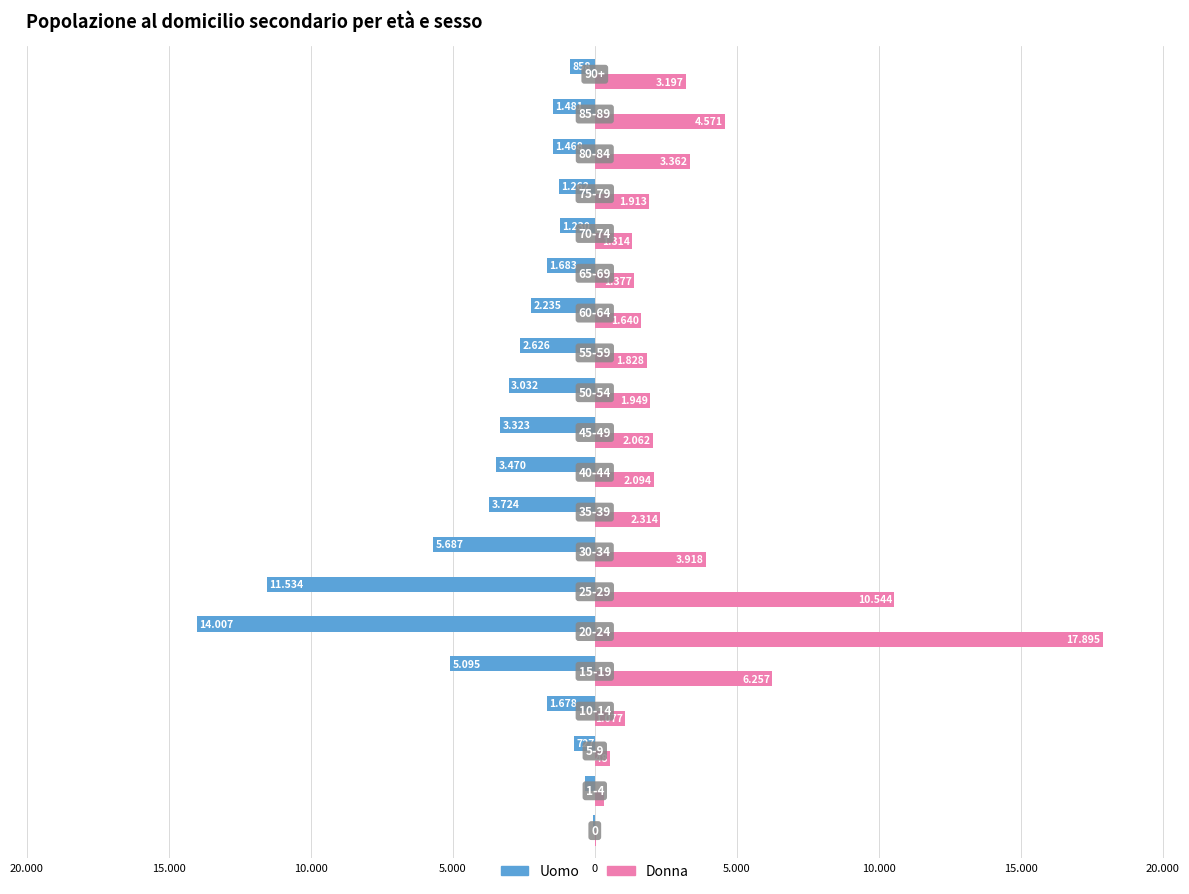

What are all the series names shown in the legend?

Uomo, Donna